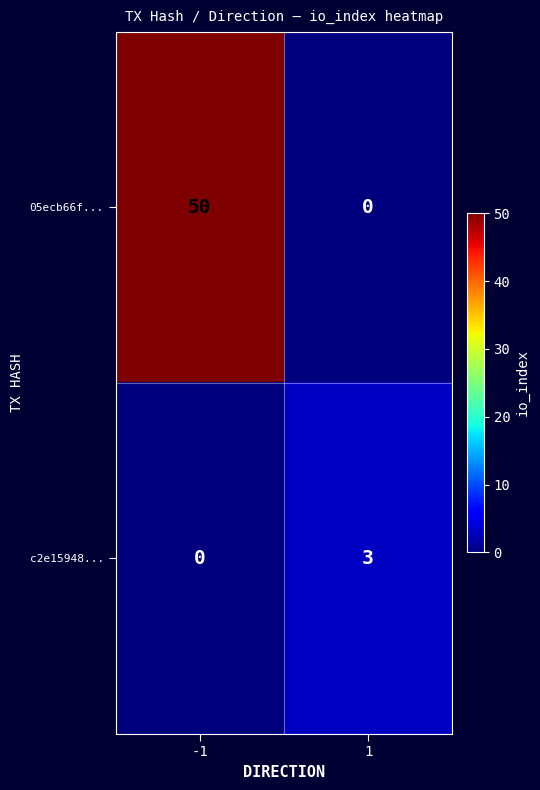

Reading right to left, what are all the values shown in this chart?

05ecb66f...: 0	50
c2e15948...: 3	0